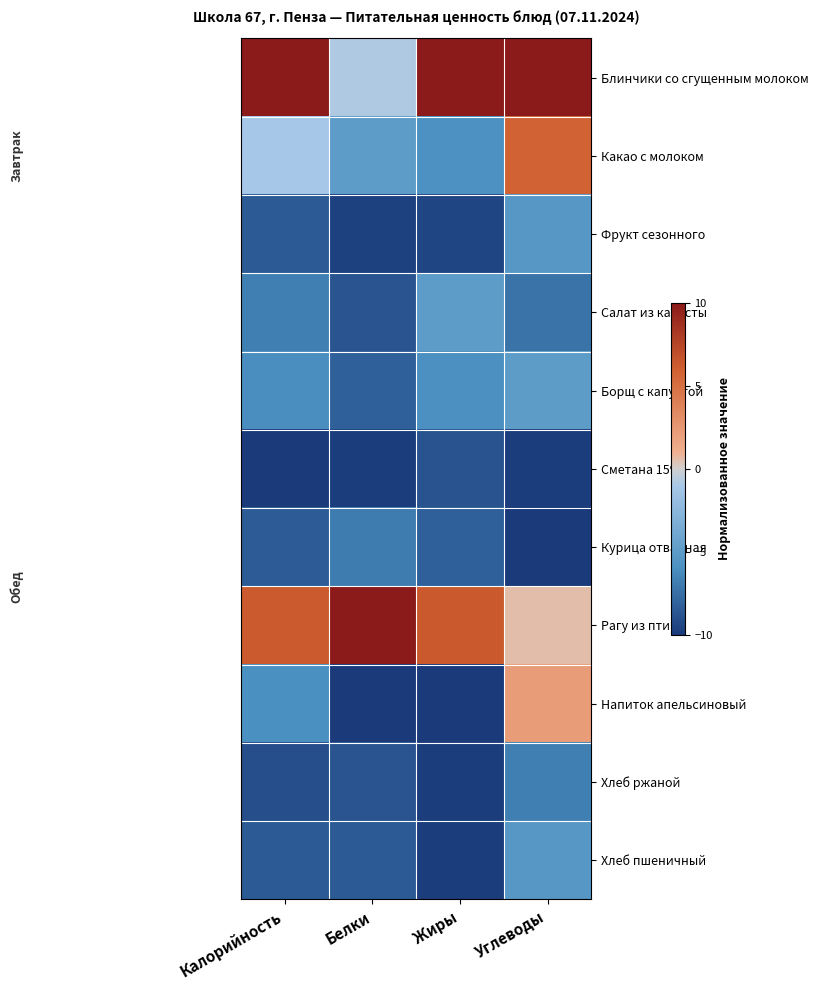

List the series in order of their peak value, lowest first.

Сметана 15%, Курица отварная, Хлеб ржаной, Фрукт сезонного, Хлеб пшеничный, Салат из капусты, Борщ с капустой, Напиток апельсиновый, Какао с молоком, Блинчики со сгущенным молоком, Рагу из птицы